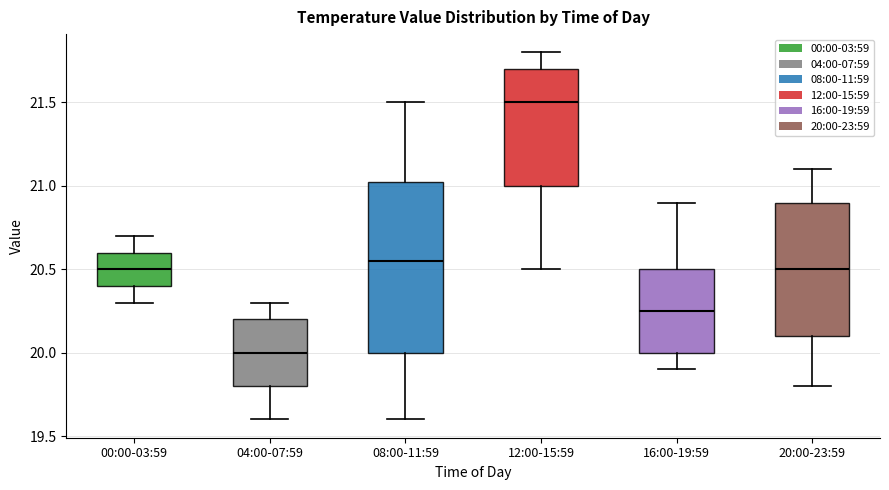

Comparing the boxes themselves (not the whiskers), which one is the tallest?

08:00-11:59